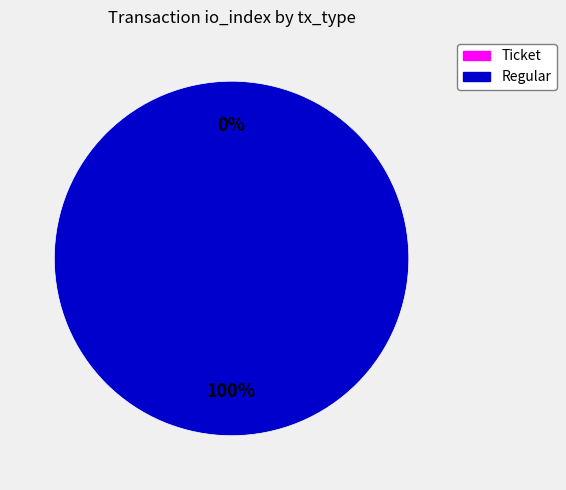

Is the sum of Ticket (direction=-1) and Regular (direction=1) greater than half?

Yes